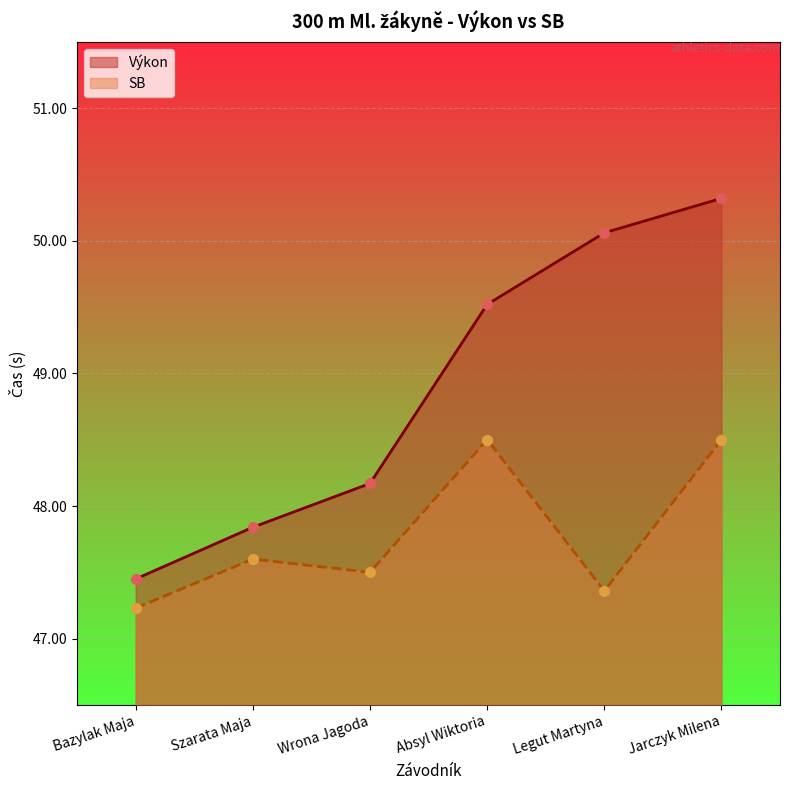

Which series reaches the maximum Y coordinate?

Výkon